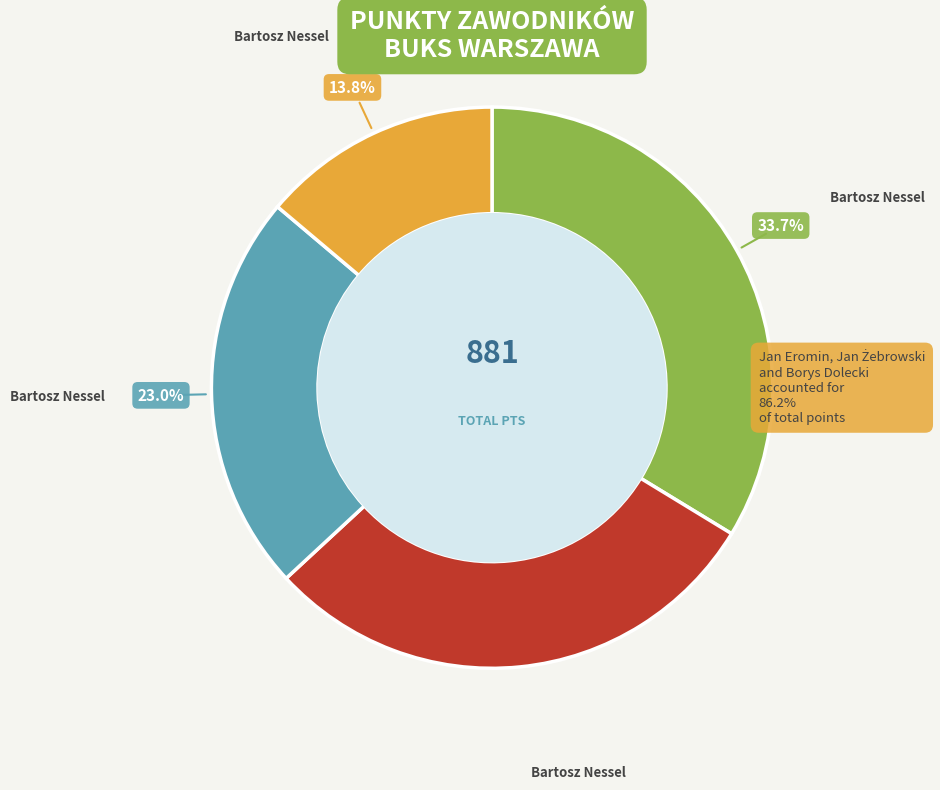

How much of the chart is everything except Bartosz Nessel?

86.2%